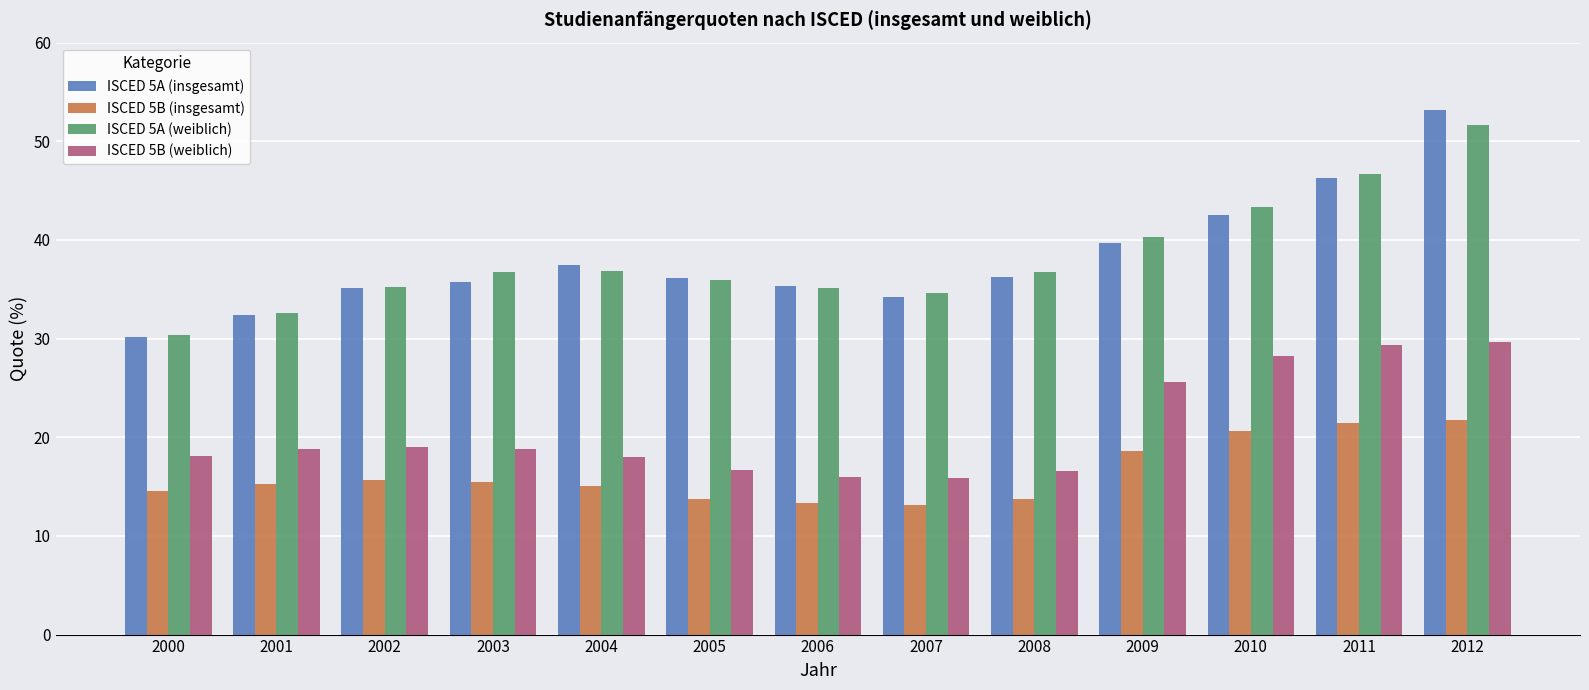

List the series in order of their peak value, highest first.

ISCED 5A (insgesamt), ISCED 5A (weiblich), ISCED 5B (weiblich), ISCED 5B (insgesamt)